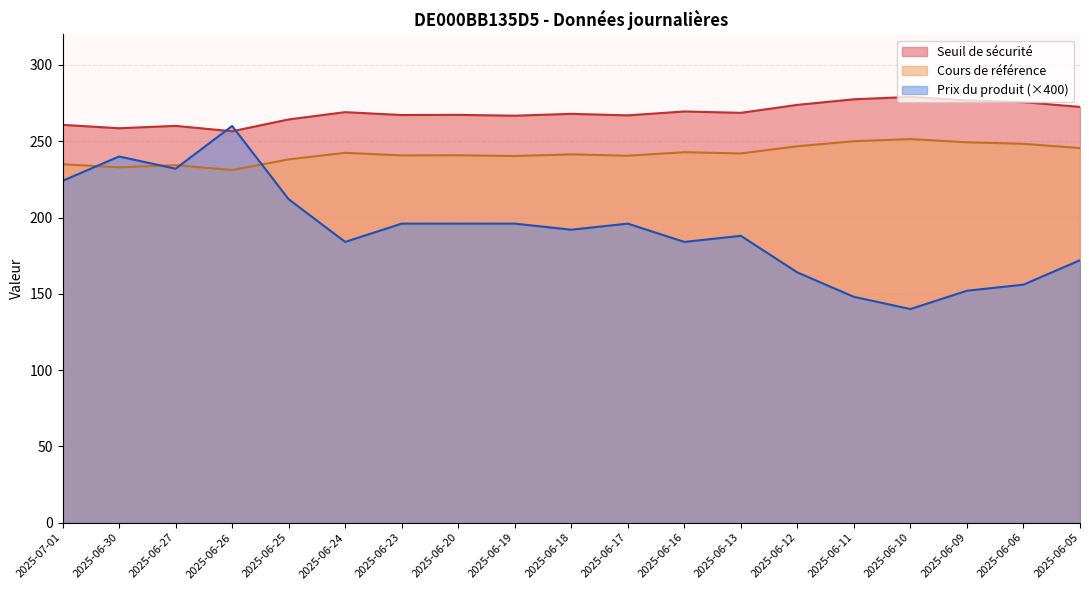

Where is the first local minimum for Seuil de sécurité?

2025-06-30